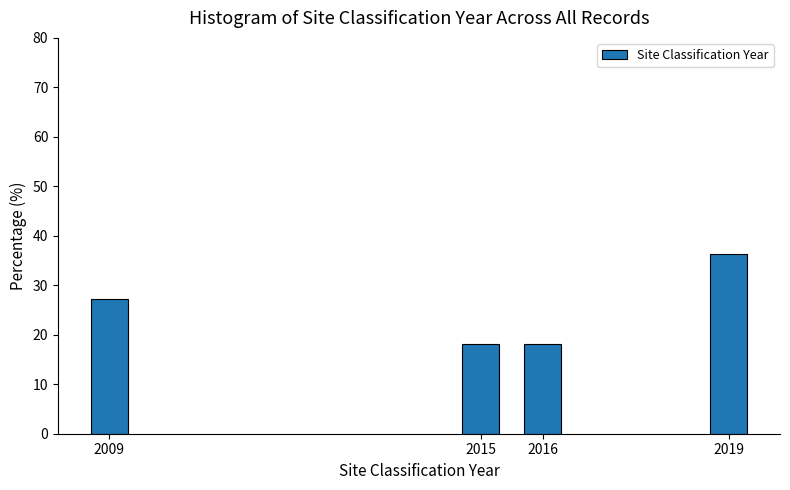

Reading right to left, what are all the values shown in this chart?

2019=36.4	2016=18.2	2015=18.2	2009=27.3